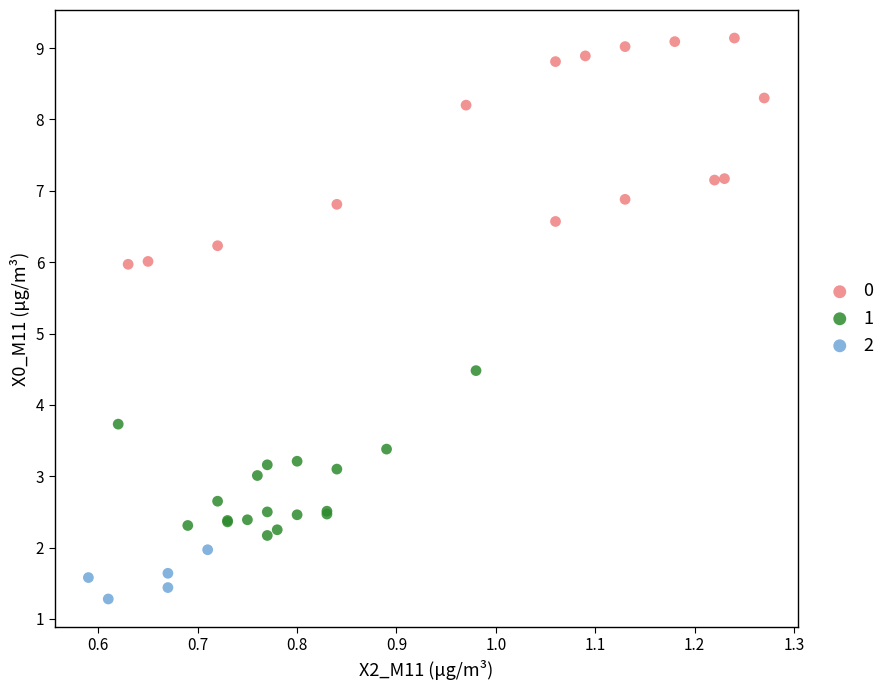

Which series reaches the minimum Y coordinate?

2